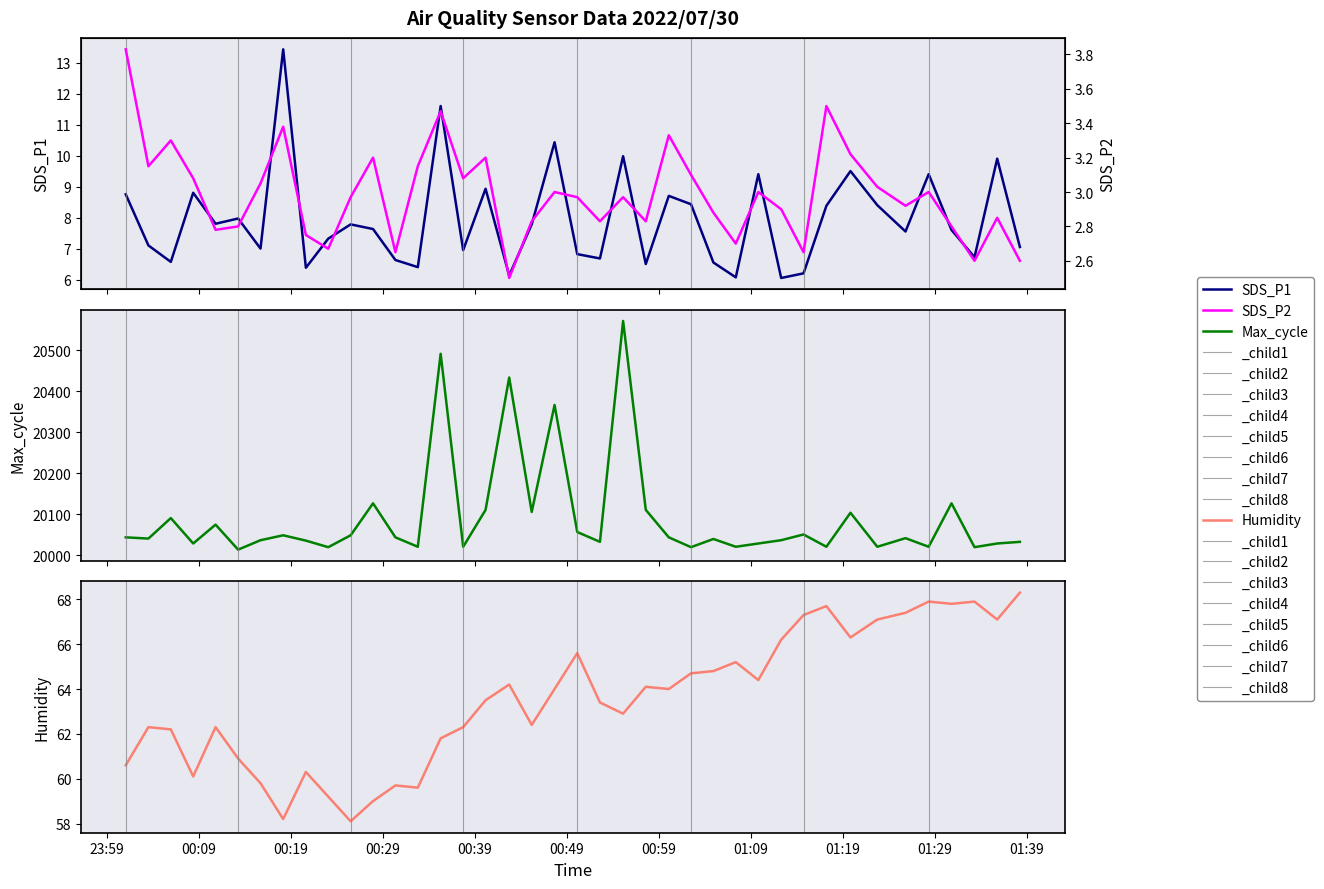

True or false: SDS_P2 has a value of 3.8 at 27.

False